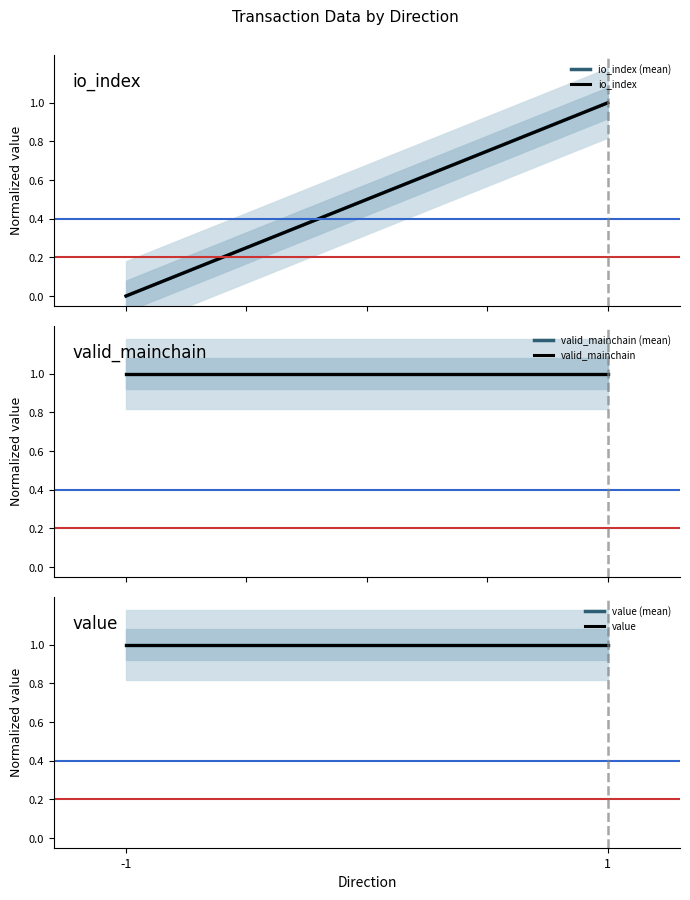

Between 1 and -1, which is larger?

1